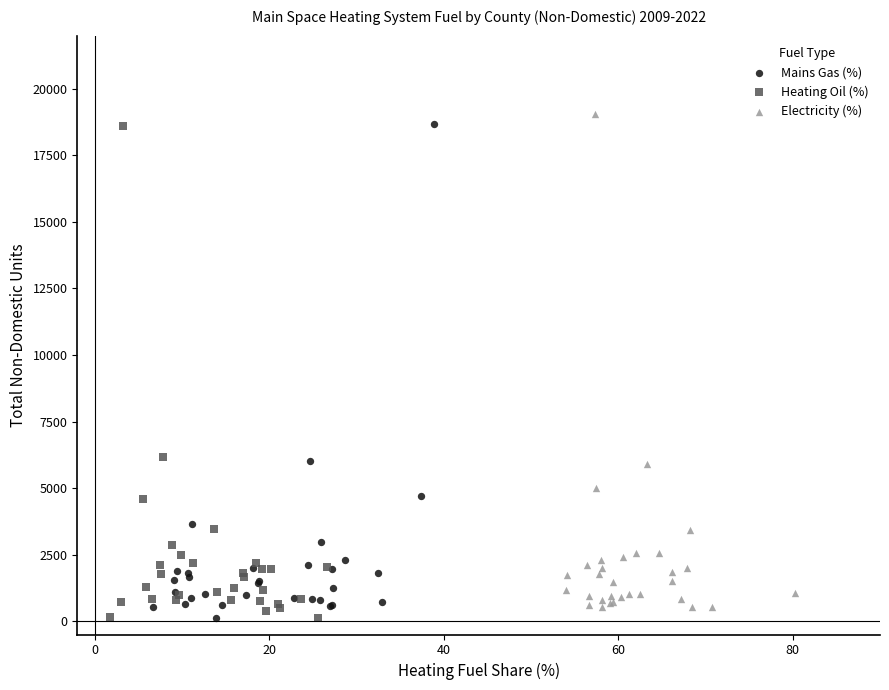

What are all the series names shown in the legend?

Mains Gas (%), Heating Oil (%), Electricity (%)